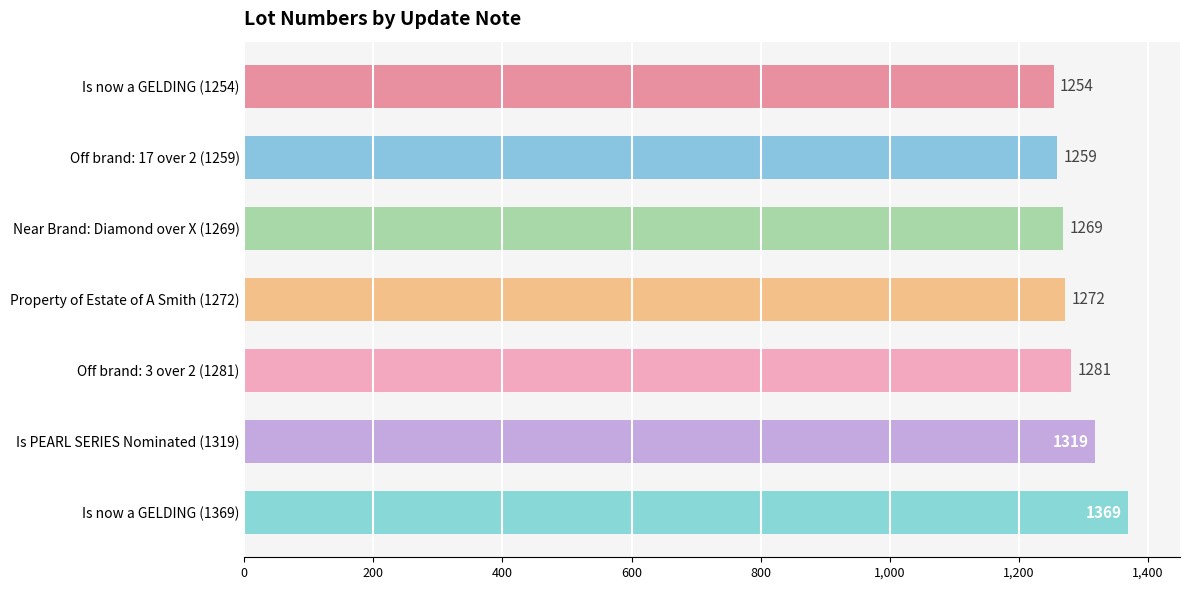

List the labels in order of value, smallest first.

Is now a GELDING (1254), Off brand: 17 over 2 (1259), Near Brand: Diamond over X (1269), Property of Estate of A Smith (1272), Off brand: 3 over 2 (1281), Is PEARL SERIES Nominated (1319), Is now a GELDING (1369)